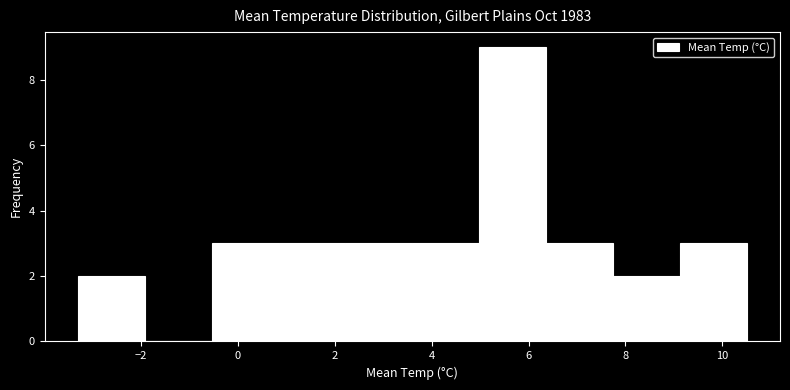

Over which range of the x-axis is the bar tallest?

4.98 to 6.36